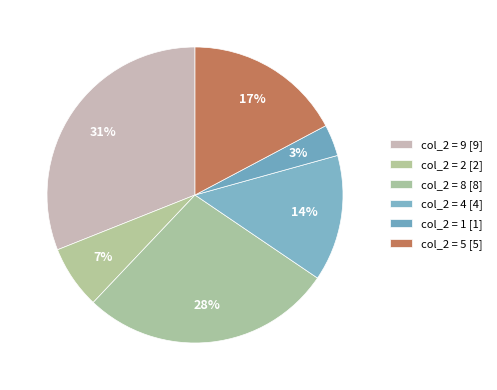

How many slices are in this pie chart?

6